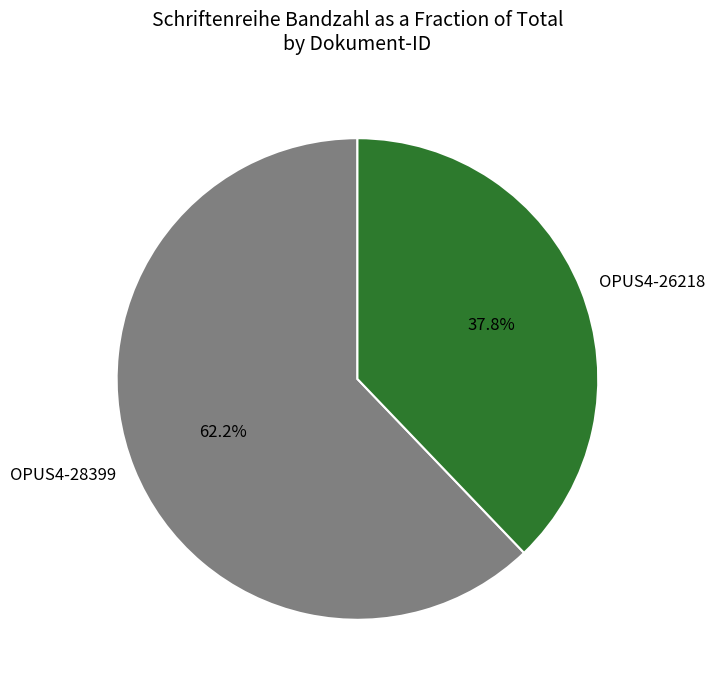

Between OPUS4-28399 and OPUS4-26218, which is larger?

OPUS4-28399